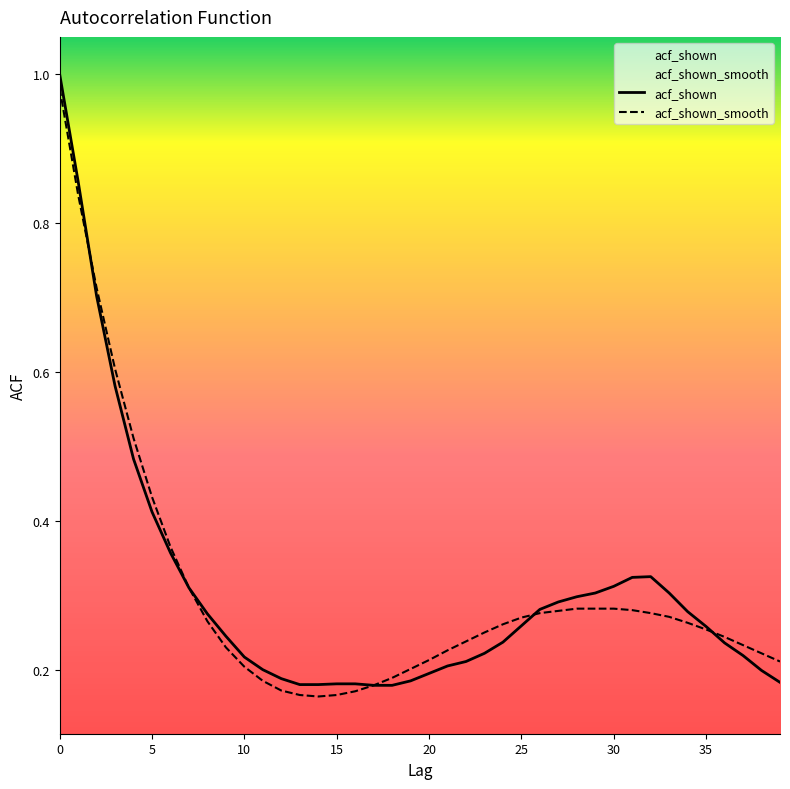

How many lines are shown in the chart?

2